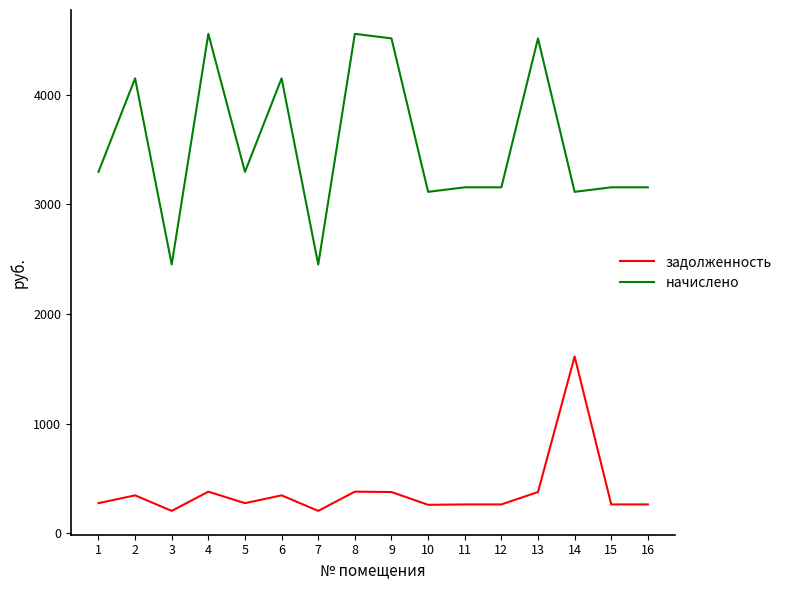

What is the minimum value for задолженность?

204.2